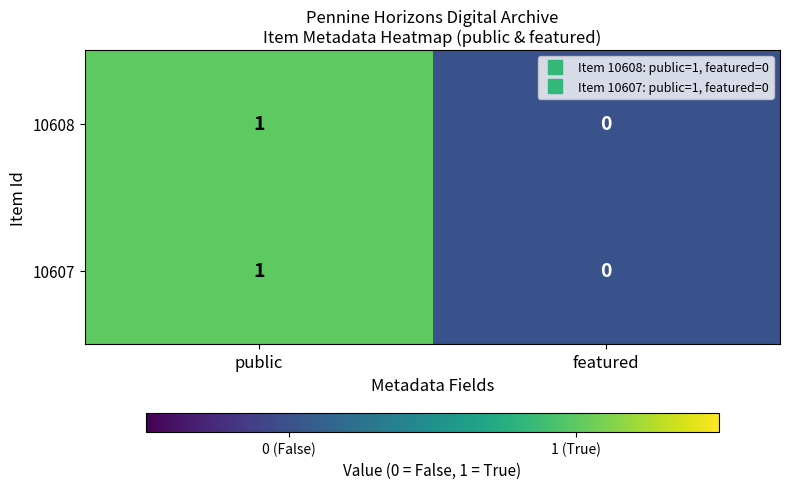

At which label is 10608 closest to 0?

featured